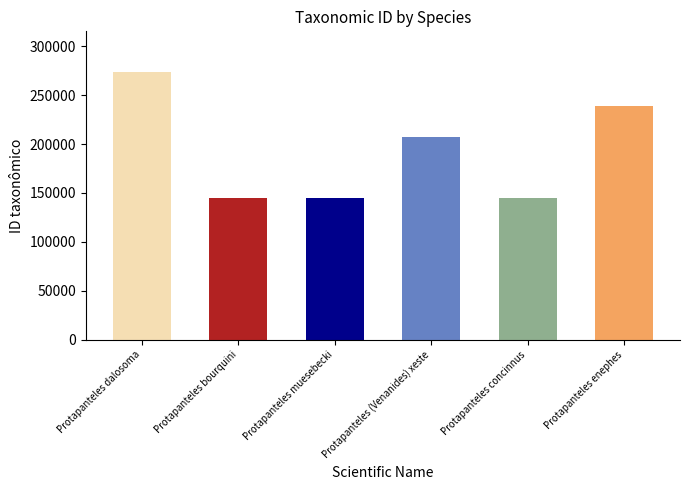

At which category does the chart reach its peak across all series?

Protapanteles dalosoma